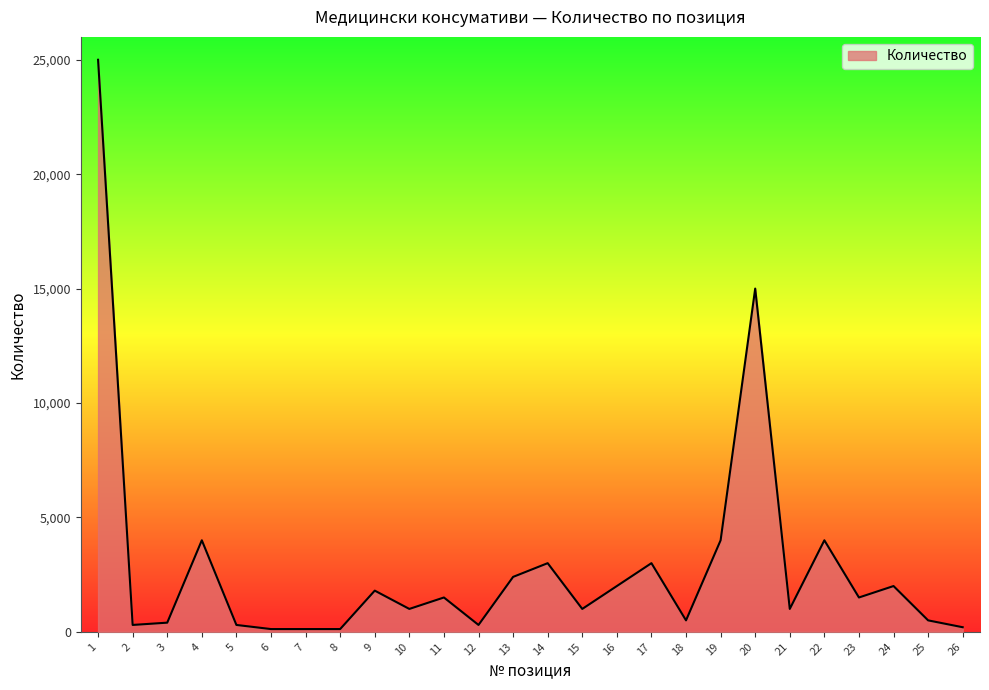

What is the ratio of the value at 19 to the value at 9?

2.2